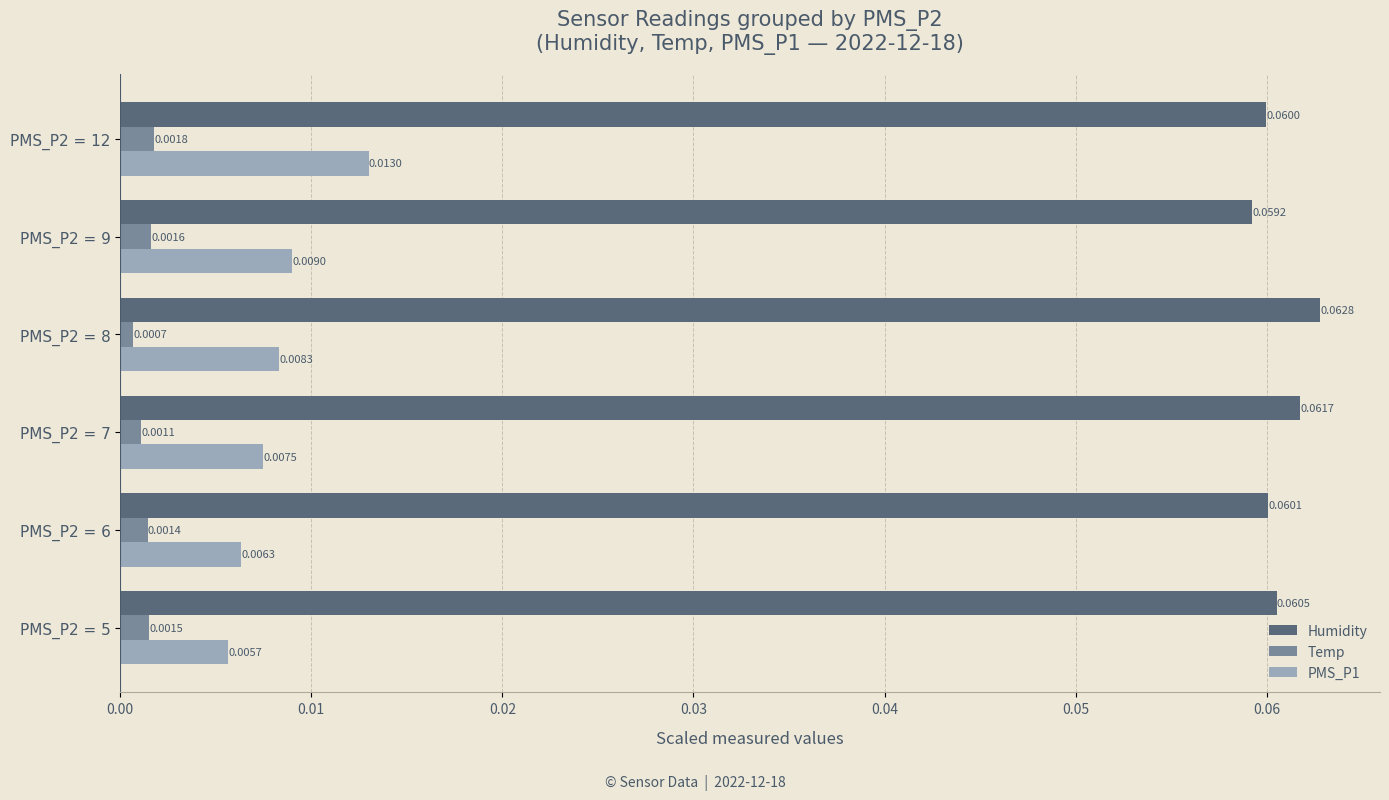

Which series has the largest total across all categories?

Humidity